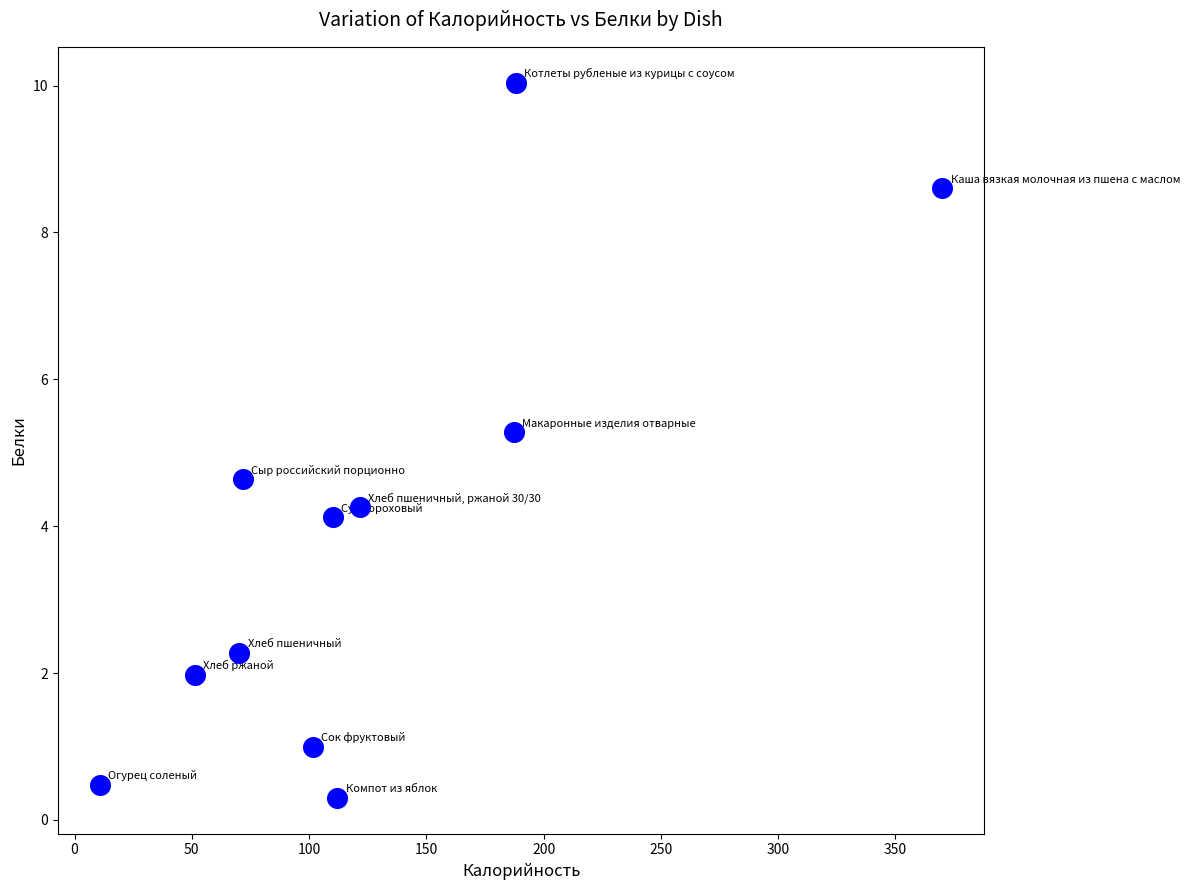

What is the range of Y values (max minus min)?

9.7